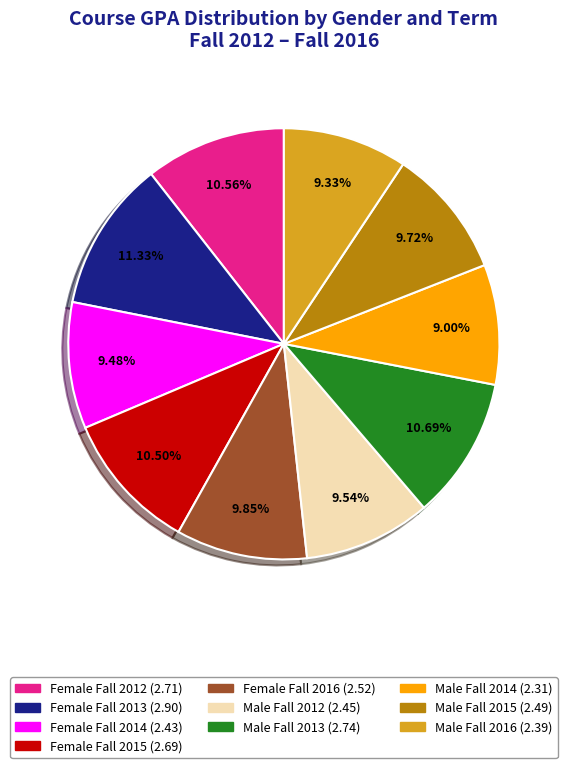

Which slice is the largest?

Female Fall 2013